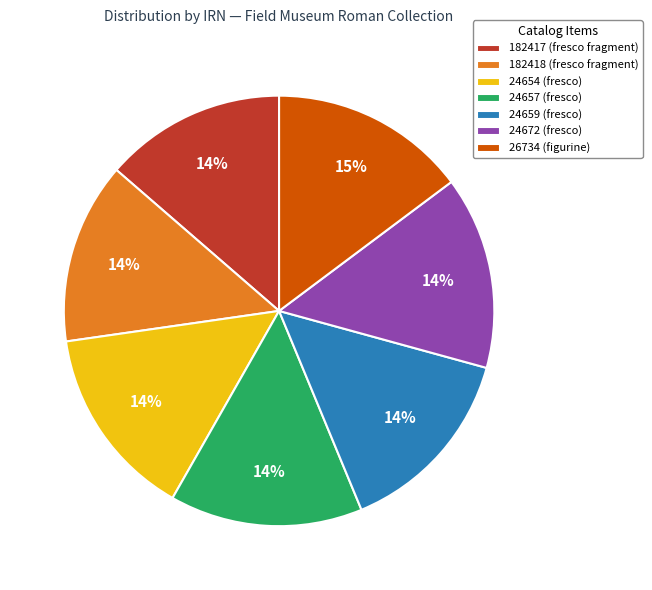

To the nearest percent, what portion does 26734 (figurine) represent?

15%